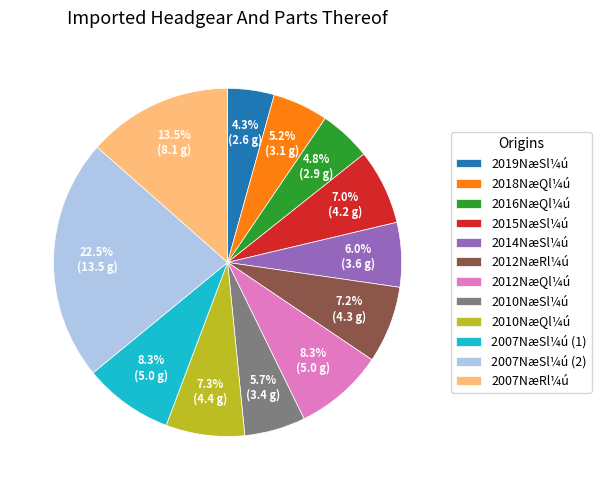

What portion of the pie excludes 2019NæSl¼ú?

95.7%